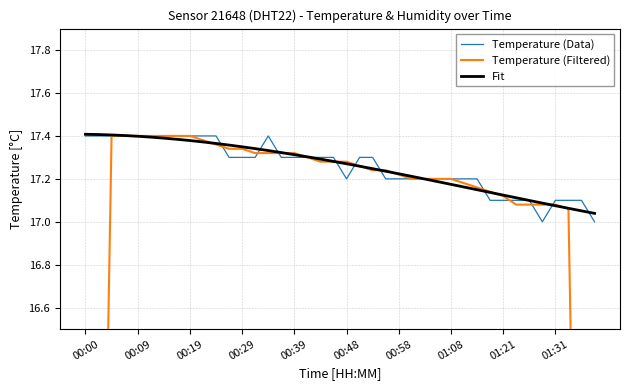

Where do Temperature (Filtered) and Fit first cross each other?

00:29 and 00:39